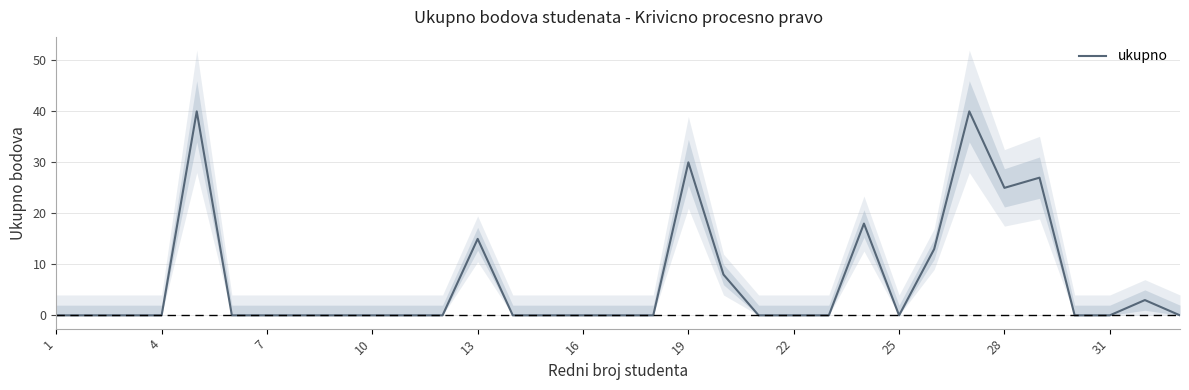

The ukupno series shows 45 at 19. True or false?

False